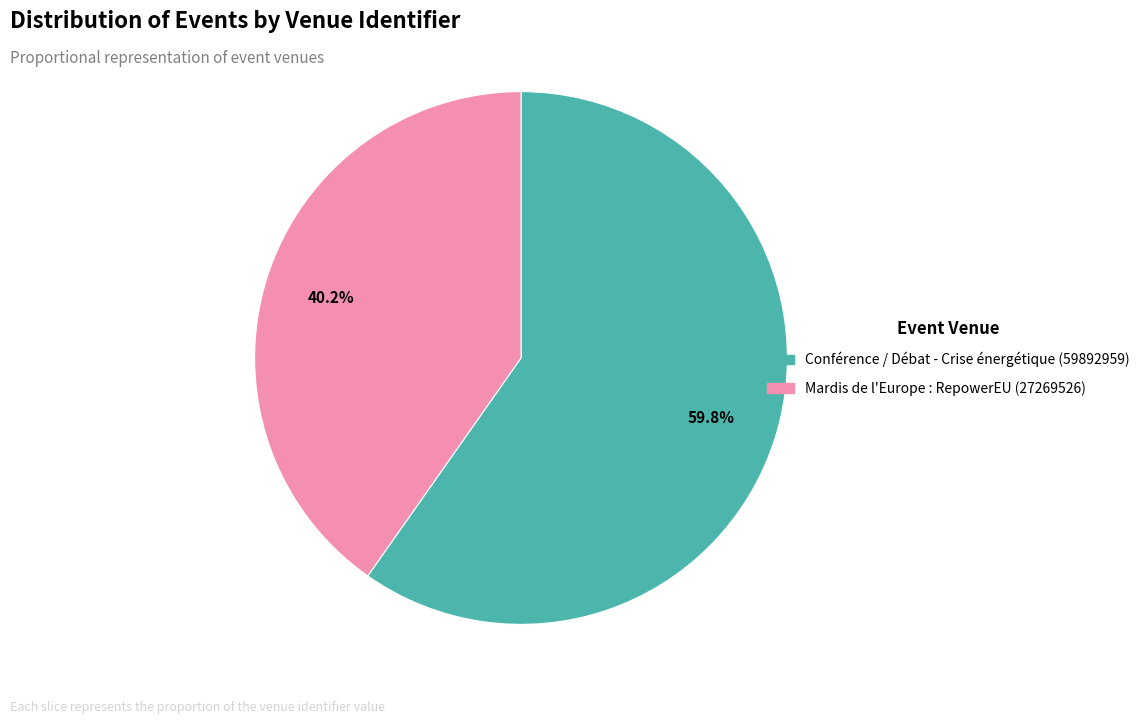

Between Mardis de l'Europe : RepowerEU (27269526) and Conférence / Débat - Crise énergétique (59892959), which is larger?

Conférence / Débat - Crise énergétique (59892959)